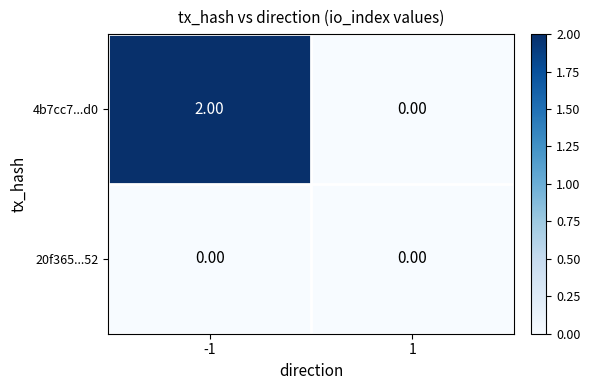

Which series changed the most between -1 and 1?

4b7cc7...d0